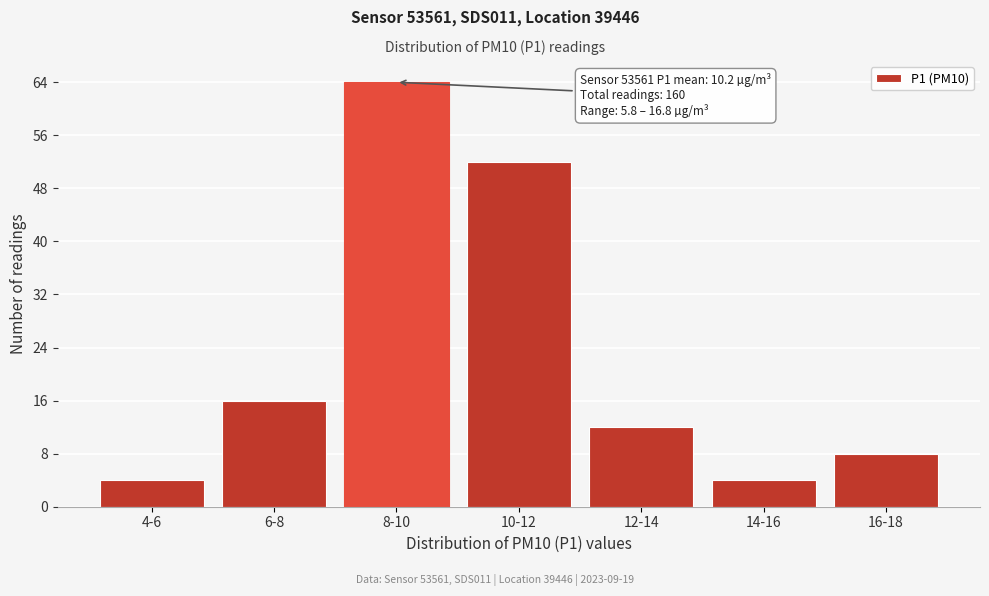

Reading left to right, list all the values displayed in this chart.

4-6=4	6-8=16	8-10=64	10-12=52	12-14=12	14-16=4	16-18=8